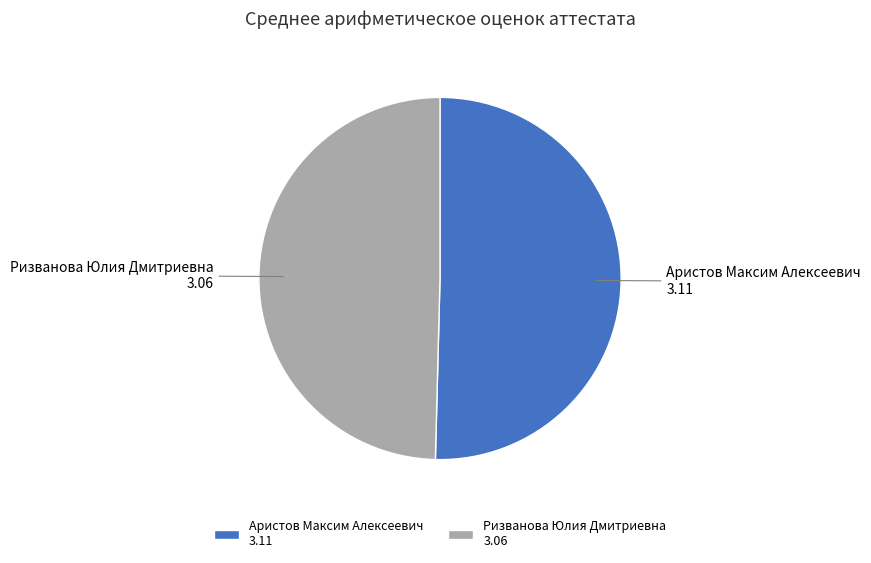

Approximately how many times larger is the value at Аристов Максим Алексеевич compared to Ризванова Юлия Дмитриевна?

1.0